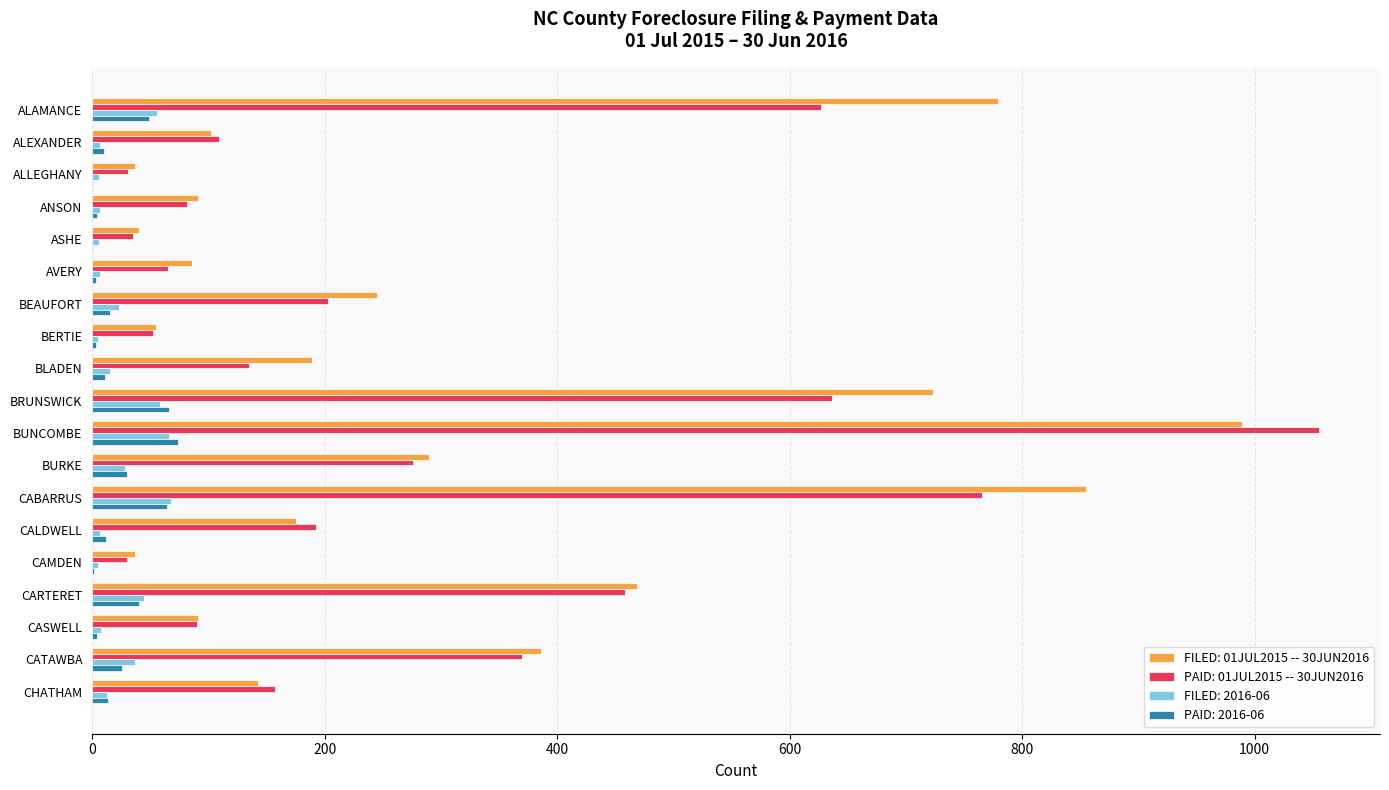

The PAID: 2016-06 series shows 3 at AVERY. True or false?

True